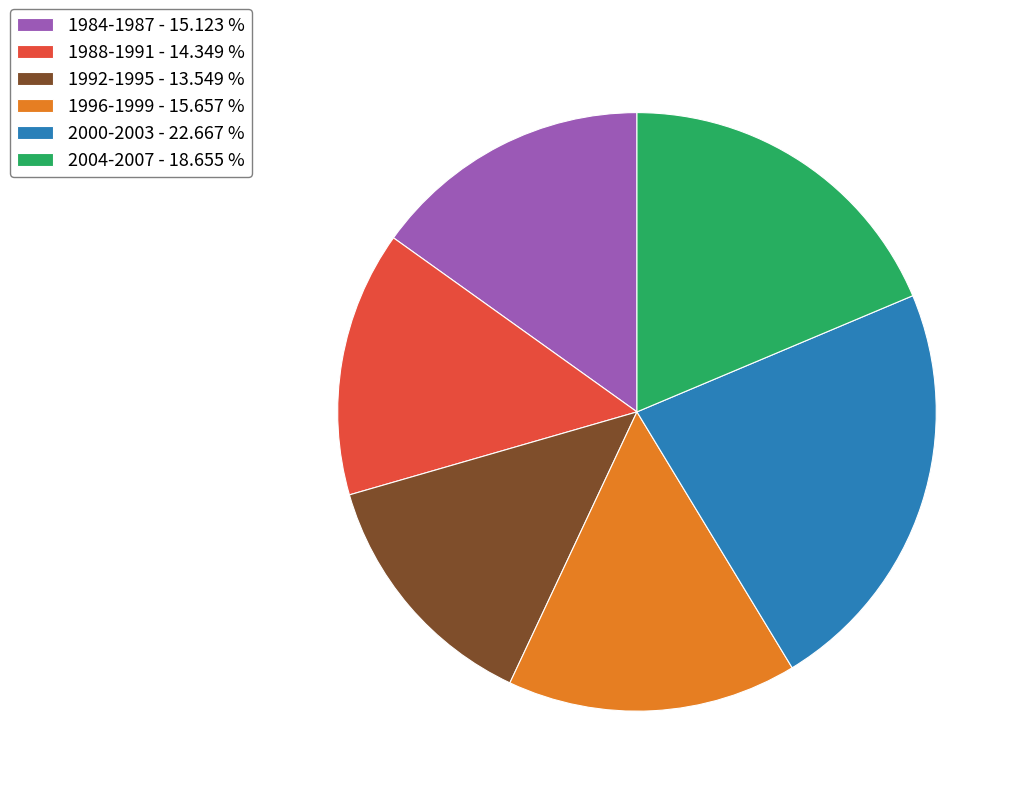

Approximately how many times larger is the value at 2004-2007 - 18.655 % compared to 1992-1995 - 13.549 %?

1.4